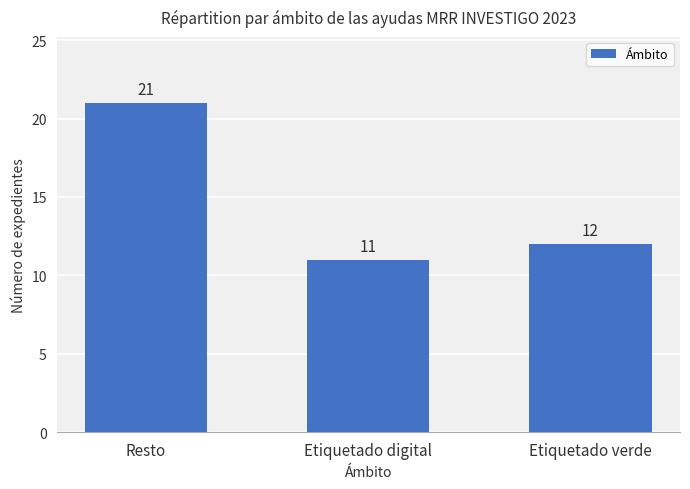

What is the value of the 2nd bar from the left?

11